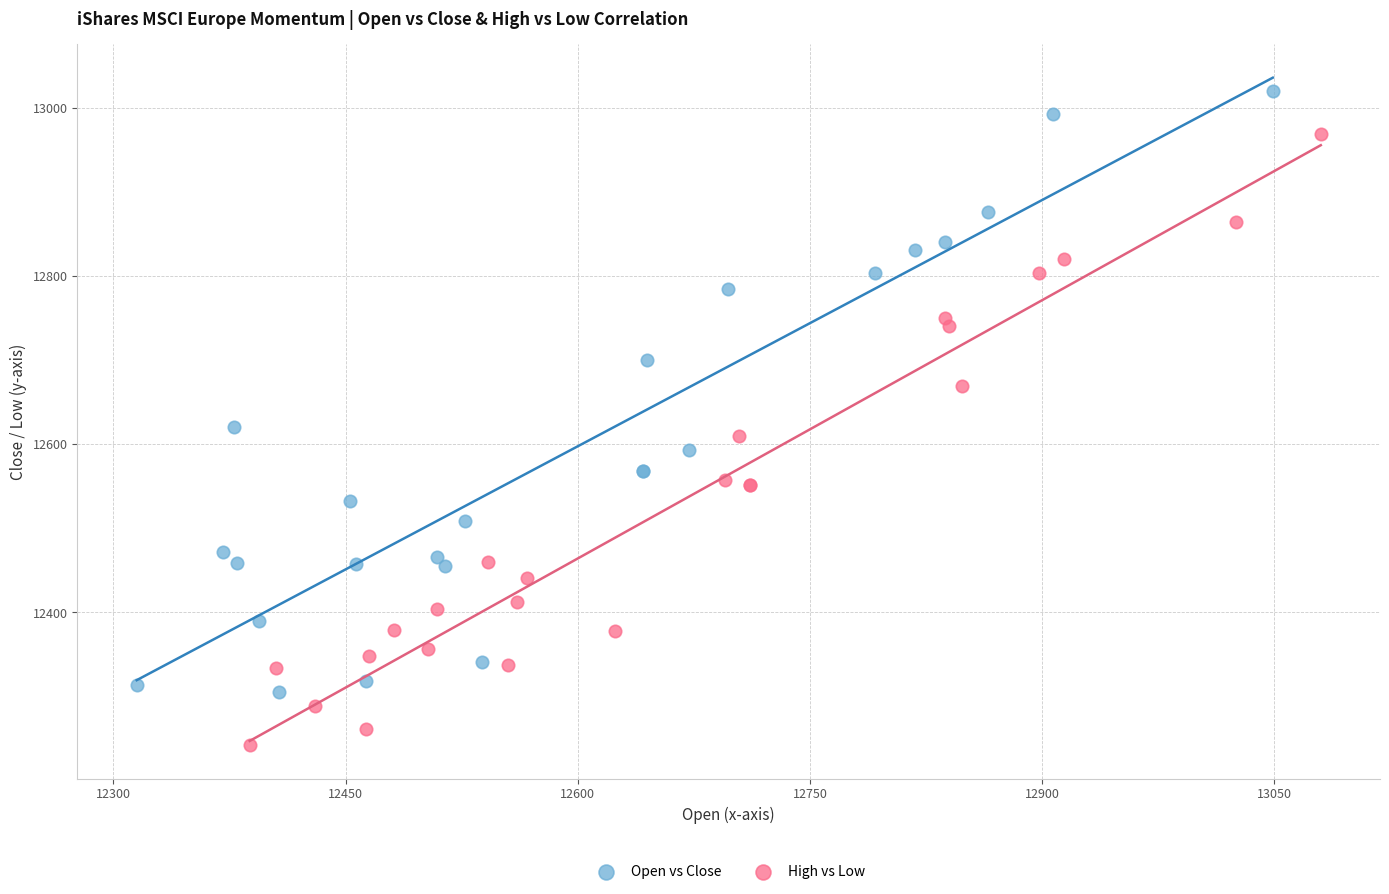

What are all the series names shown in the legend?

Open vs Close, High vs Low